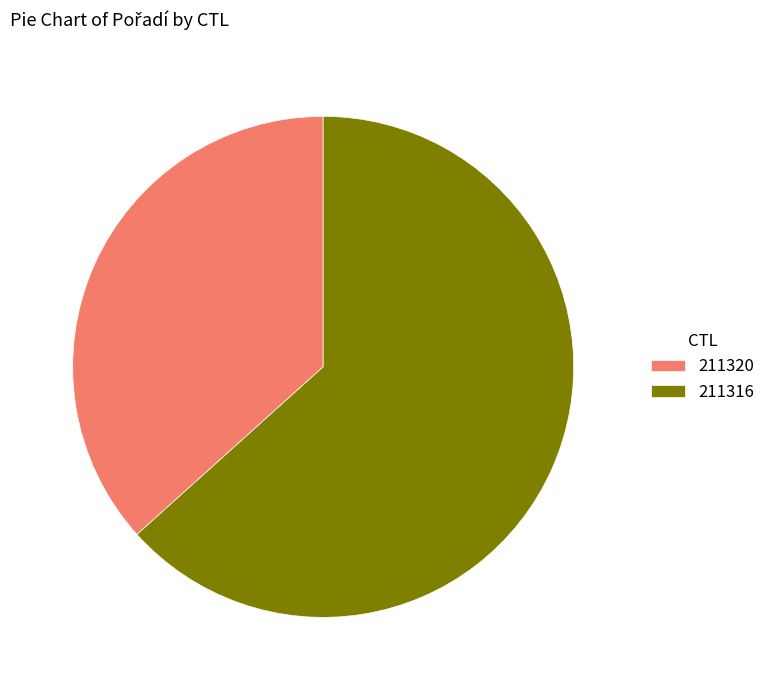

Is there a majority slice in this chart?

Yes